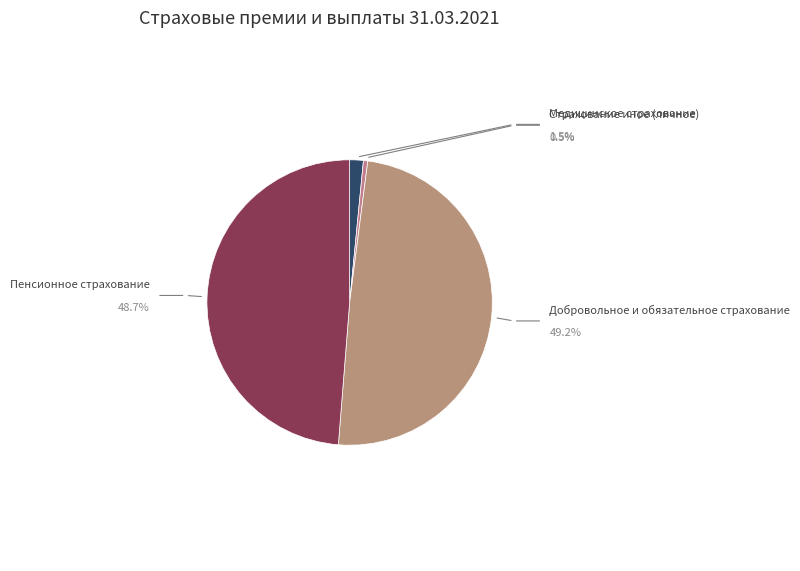

Count the number of slices in the pie.

4